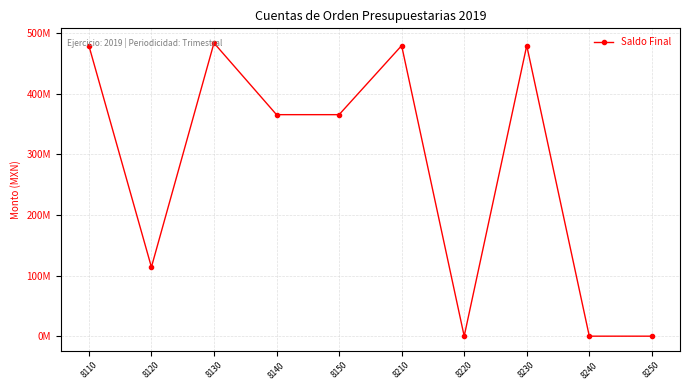

What is the value of the 6th point from the left?

479341075.0